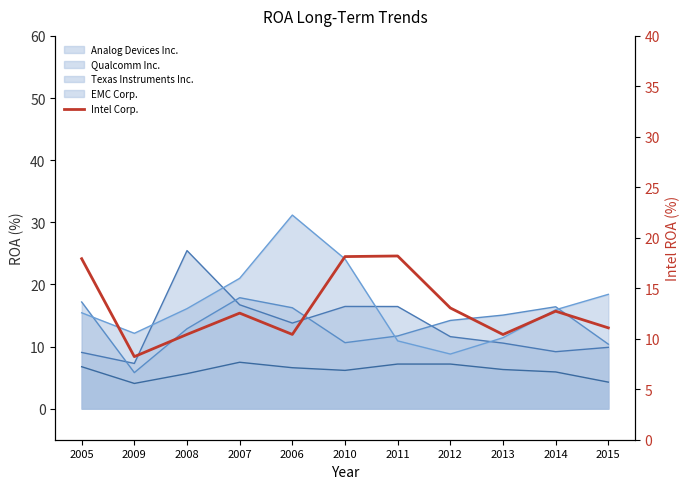

How many categories are shown in the chart?

11